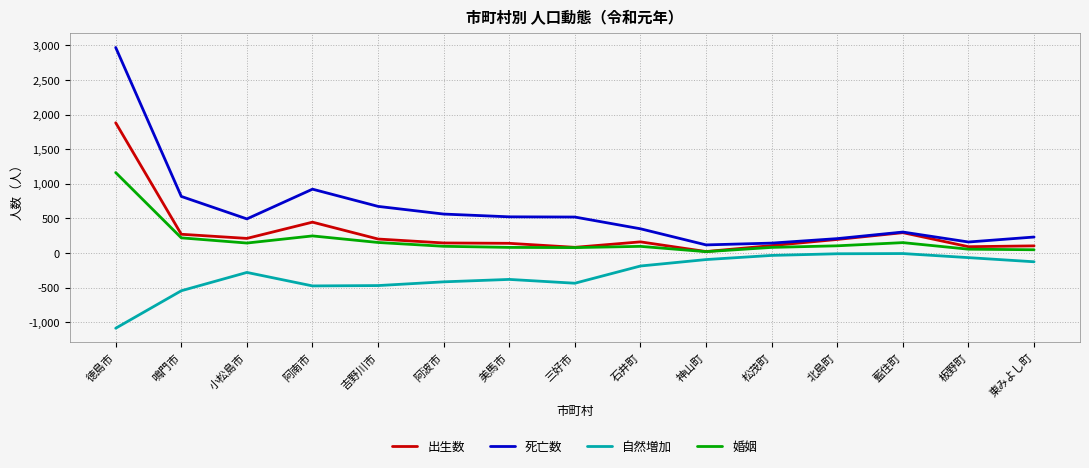

What is the minimum value shown in the chart?

-1089